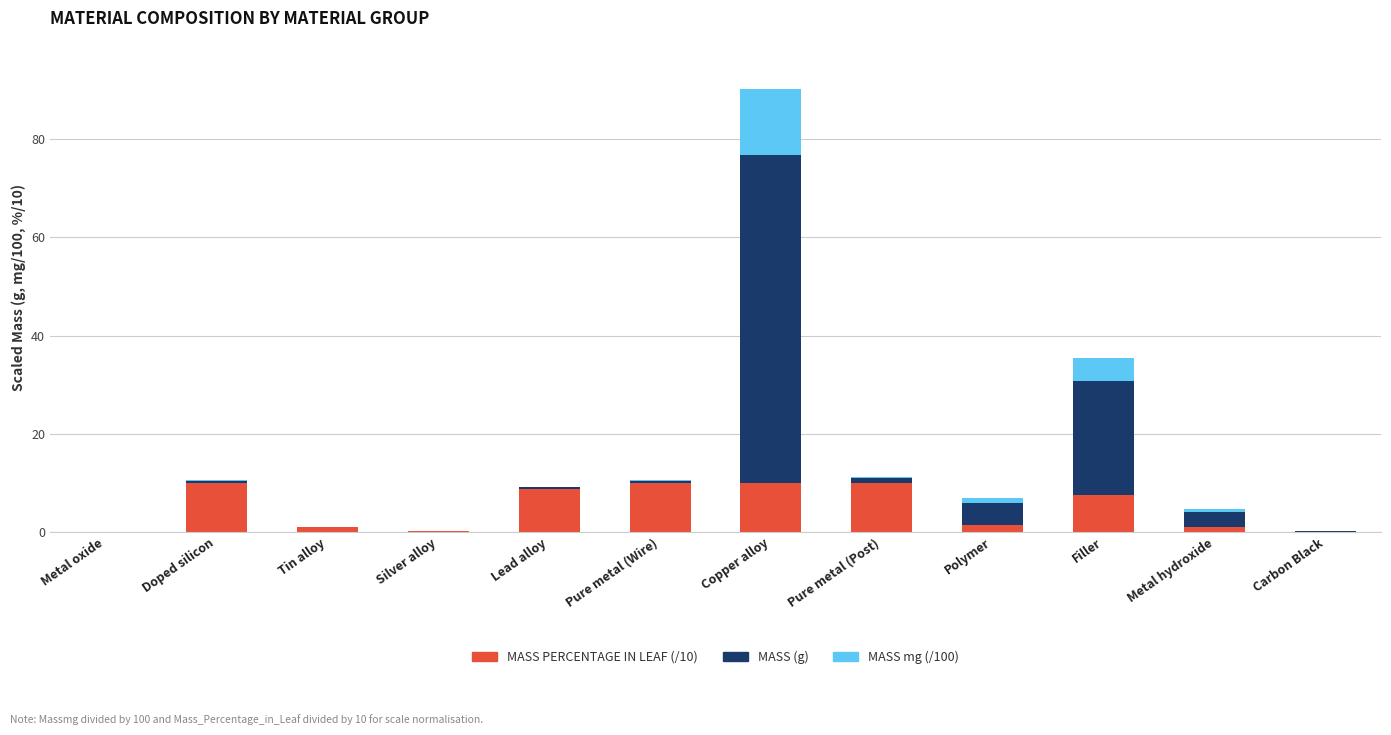

At which category is the sum across all series the highest?

Copper alloy